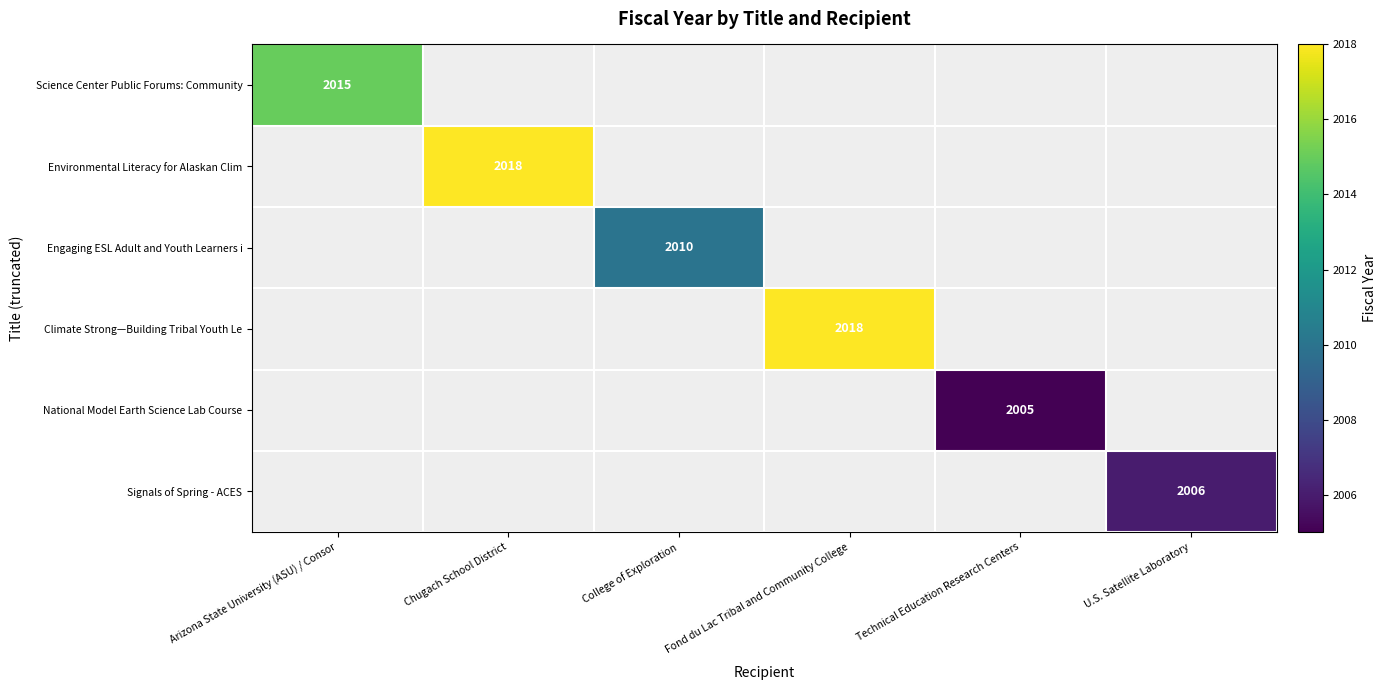

The Science Center Public Forums: Community series shows 2015 at Arizona State University (ASU) / Consor. True or false?

True